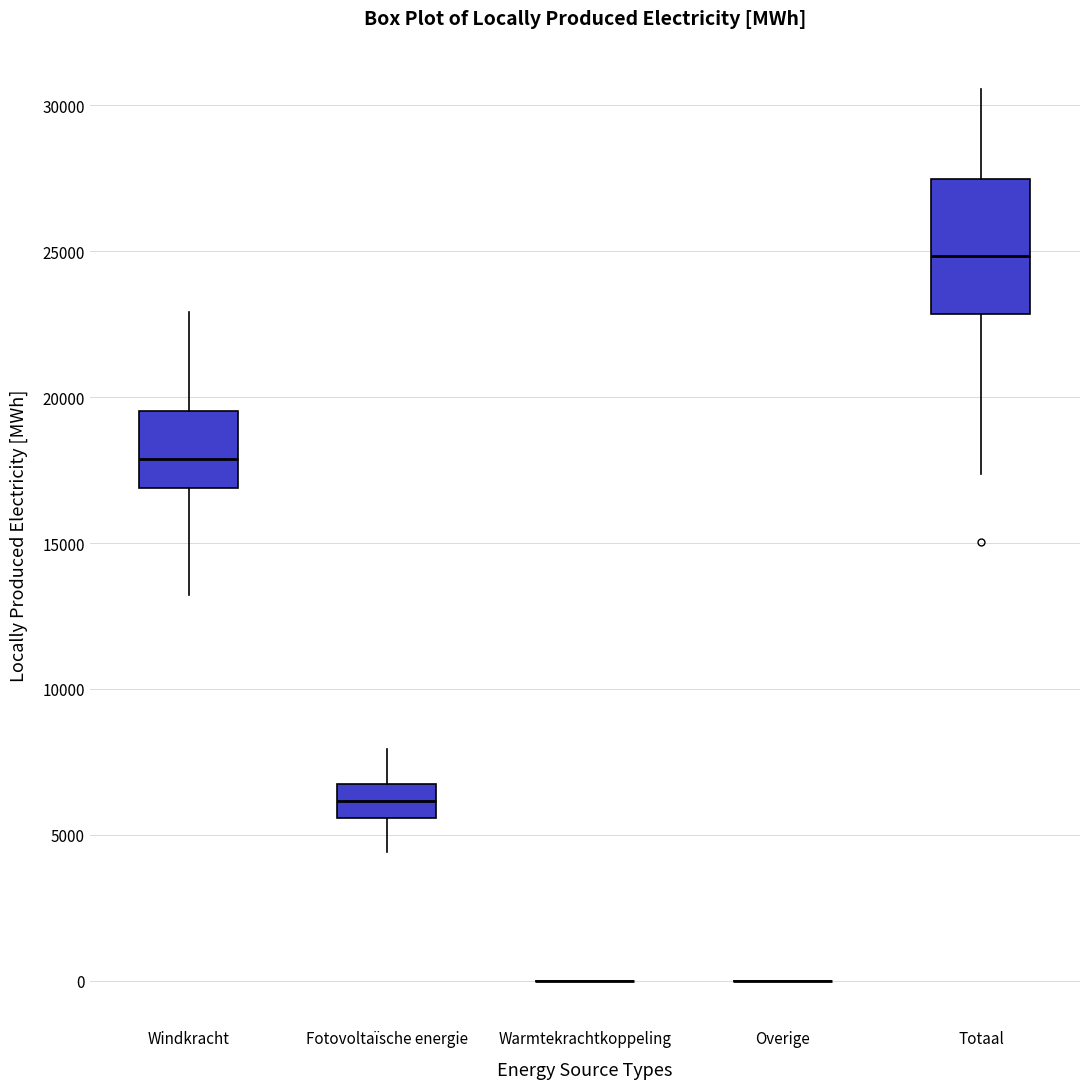

Reading left to right, transcribe this box plot: for each box, give where its median line is, the range the box spans, and where its two whiskers end, as read against the y-axis. The values are not printed on the chart, so give them approximately, as read against the axis.

Windkracht: median 18000, box 17000 to 19500, whiskers 13000 to 23000
Fotovoltaïsche energie: median 6000, box 5500 to 6500, whiskers 4500 to 8000
Warmtekrachtkoppeling: box collapsed to a line at 0, whiskers 0 to 0
Overige: box collapsed to a line at 0, whiskers 0 to 0
Totaal: median 25000, box 23000 to 27500, whiskers 17500 to 30500